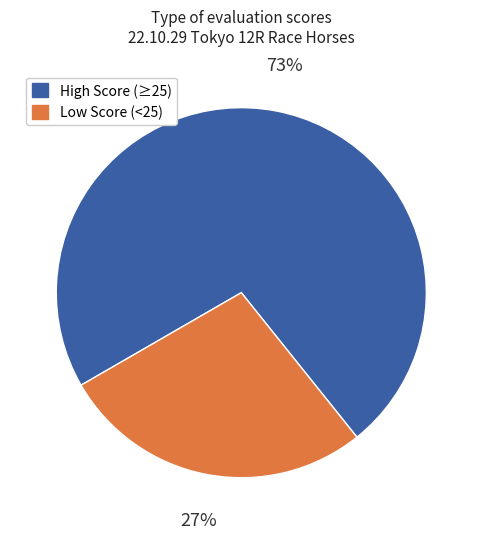

To the nearest percent, what is the average slice percentage?

50%